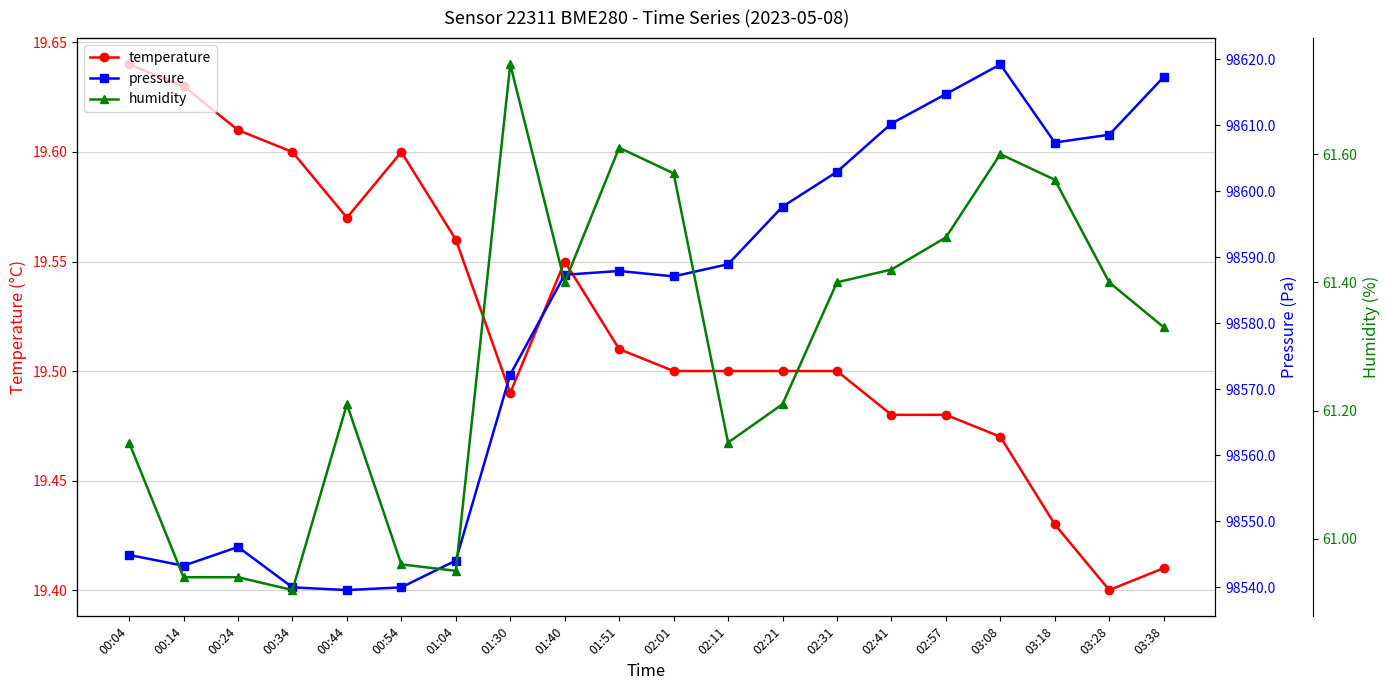

What position from the left is 00:14?

2